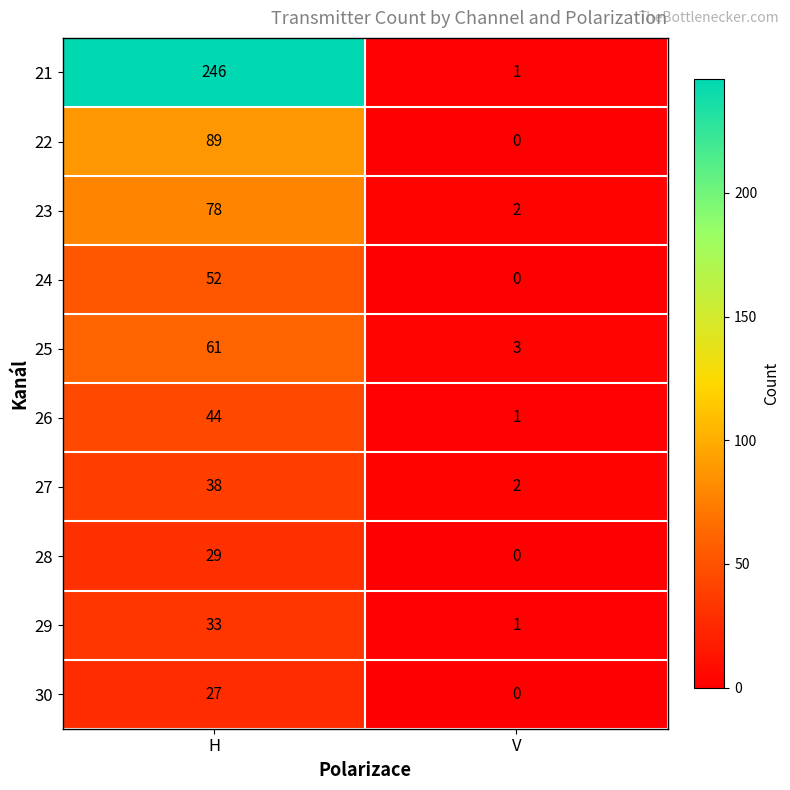

How many distinct data groups are displayed?

10